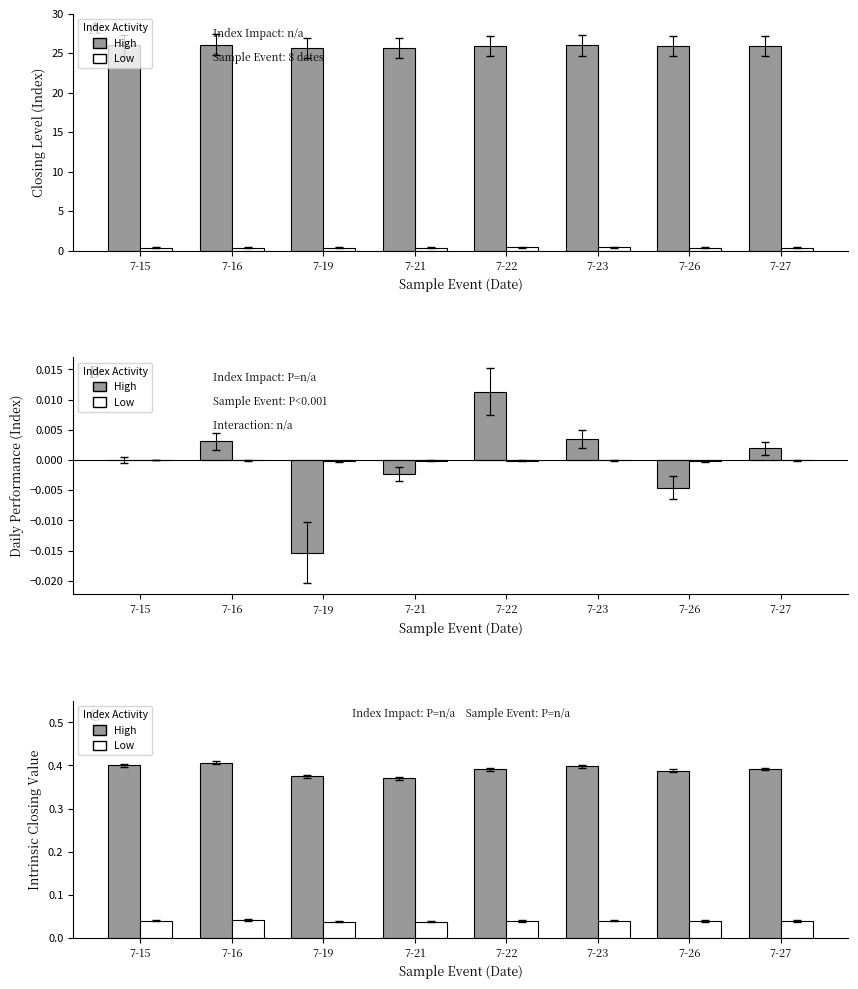

What is the sum of all Low values?

0.3